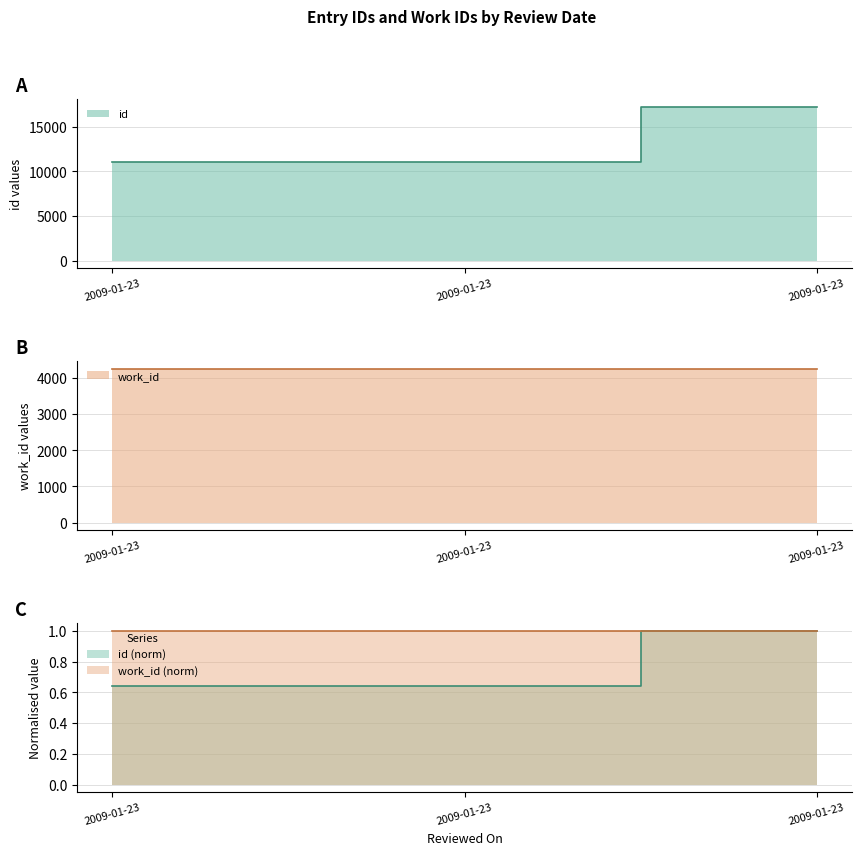

What is the sum of the values at 2009-01-23 and 2009-01-23?

28310